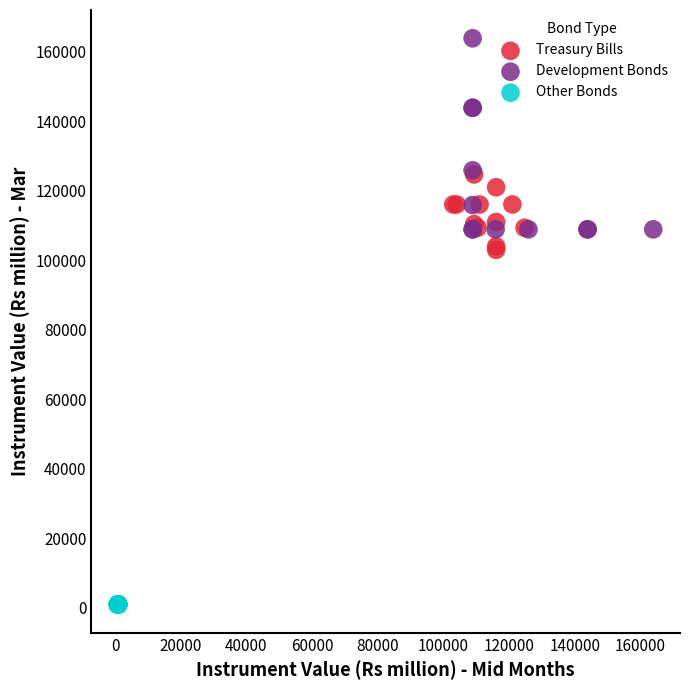

What are all the series names shown in the legend?

Treasury Bills, Development Bonds, Other Bonds